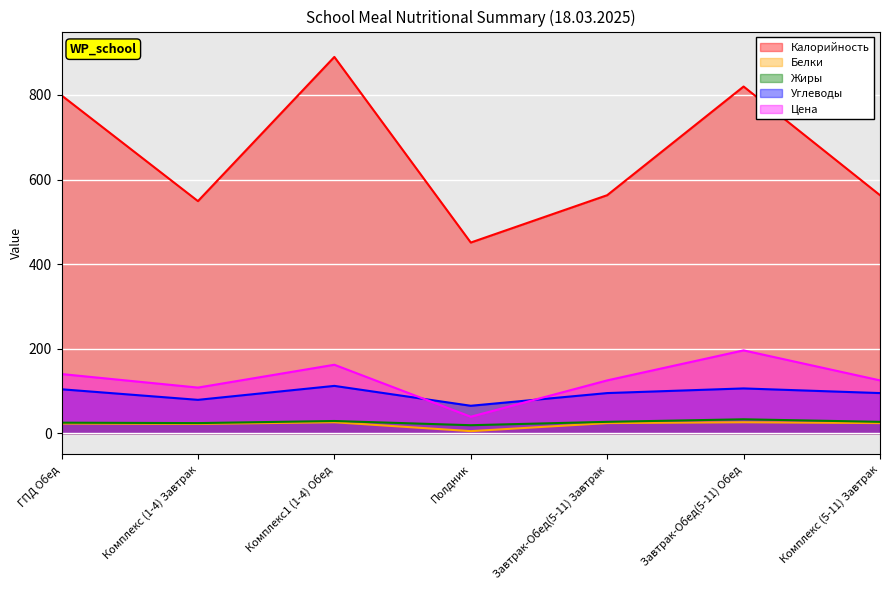

Reading left to right, extract all data points from this chart.

Калорийность: ГПД Обед=799	Комплекс (1-4) Завтрак=549	Комплекс1 (1-4) Обед=890	Полдник=451	Завтрак-Обед(5-11) Завтрак=563	Завтрак-Обед(5-11) Обед=820	Комплекс (5-11) Завтрак=563
Белки: ГПД Обед=23	Комплекс (1-4) Завтрак=22	Комплекс1 (1-4) Обед=26	Полдник=5	Завтрак-Обед(5-11) Завтрак=24	Завтрак-Обед(5-11) Обед=26	Комплекс (5-11) Завтрак=24
Жиры: ГПД Обед=25	Комплекс (1-4) Завтрак=24	Комплекс1 (1-4) Обед=29	Полдник=19	Завтрак-Обед(5-11) Завтрак=27	Завтрак-Обед(5-11) Обед=33	Комплекс (5-11) Завтрак=27
Углеводы: ГПД Обед=104	Комплекс (1-4) Завтрак=79	Комплекс1 (1-4) Обед=112	Полдник=65	Завтрак-Обед(5-11) Завтрак=95	Завтрак-Обед(5-11) Обед=106	Комплекс (5-11) Завтрак=95
Цена: ГПД Обед=140	Комплекс (1-4) Завтрак=108	Комплекс1 (1-4) Обед=162	Полдник=39	Завтрак-Обед(5-11) Завтрак=125	Завтрак-Обед(5-11) Обед=196	Комплекс (5-11) Завтрак=125